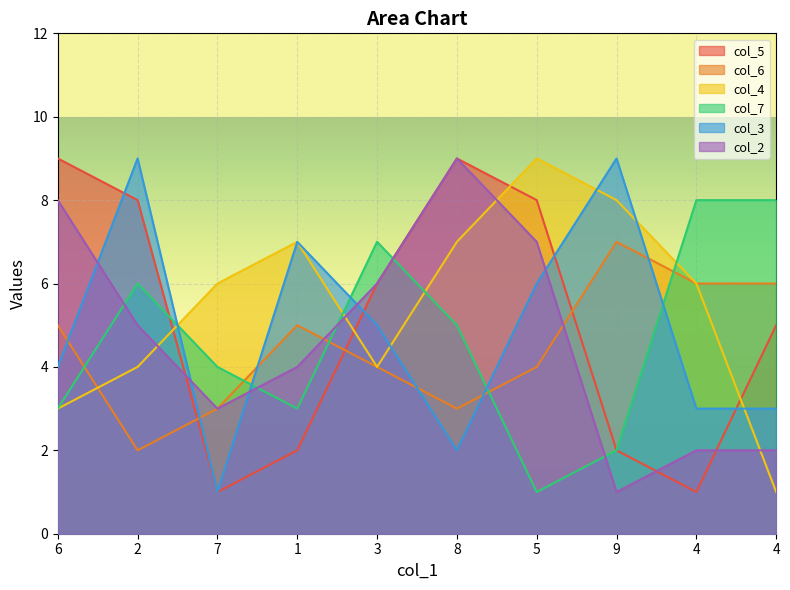

The value of col_7 at 5 is 0. True or false?

False